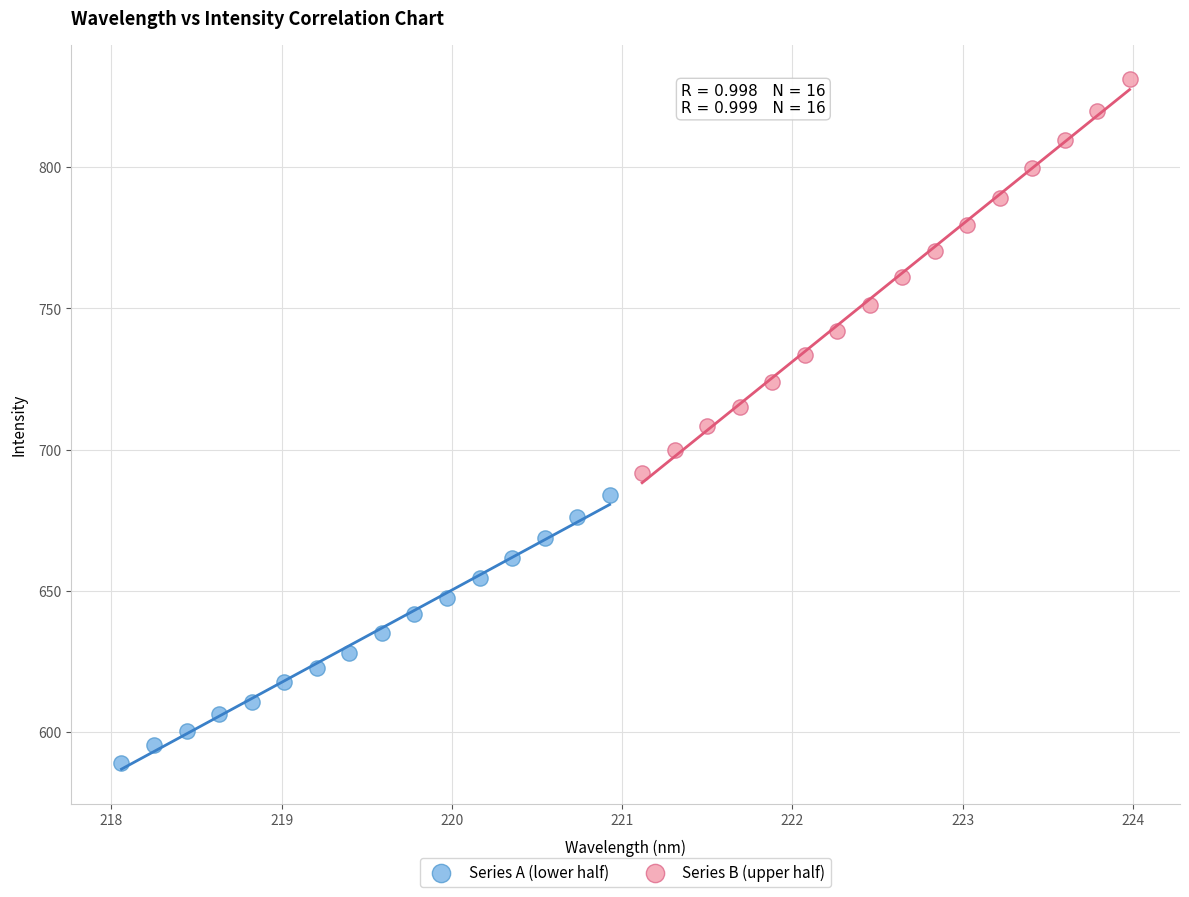

Which series contains the highest Y value?

Series B (upper half)